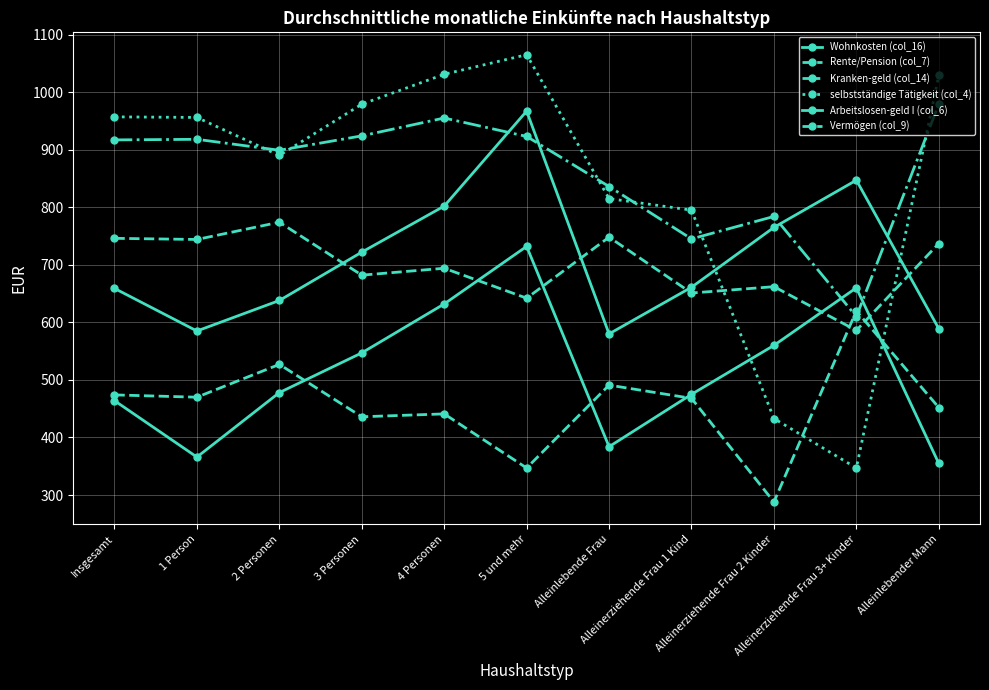

How many lines are shown in the chart?

6